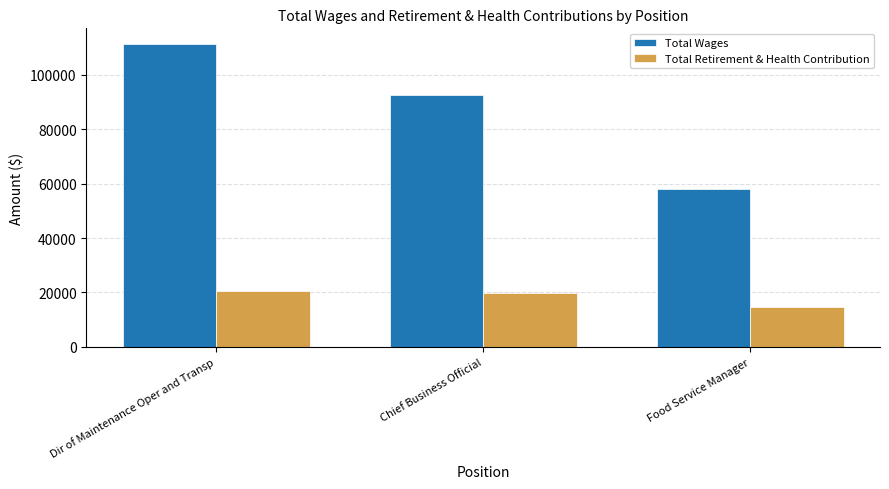

What are all the series names shown in the legend?

Total Wages, Total Retirement & Health Contribution